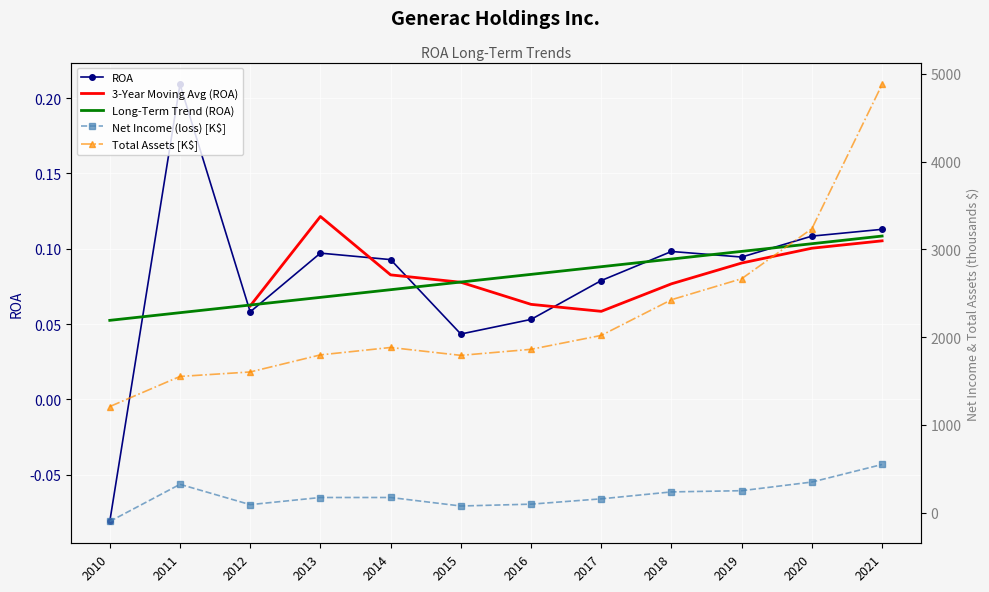

The value of ROA at 2021 is 0.1. True or false?

True